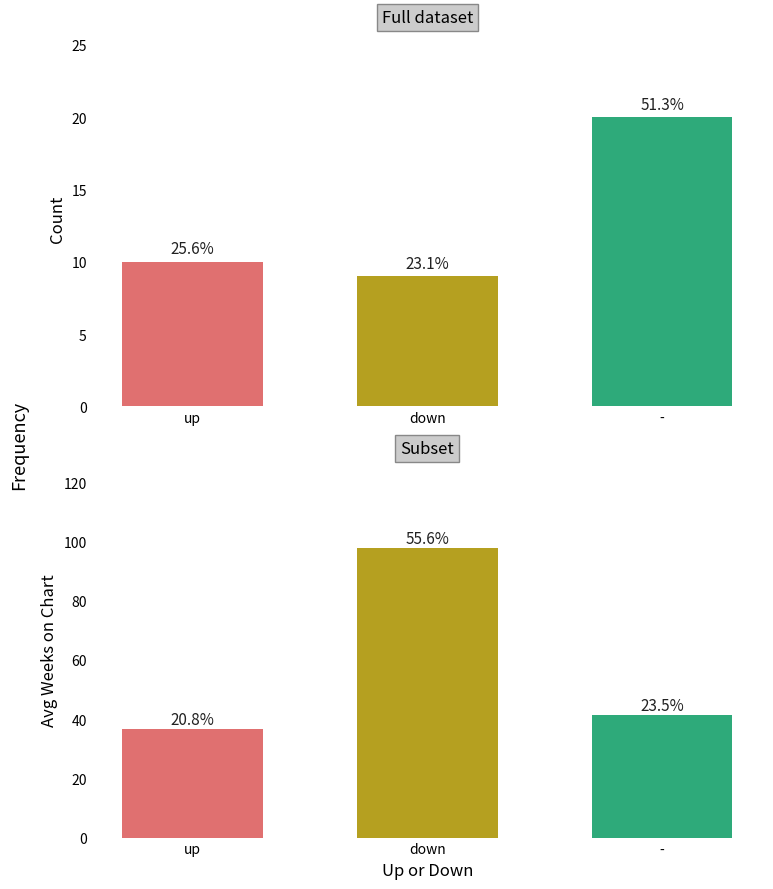

What is the difference between the highest and lowest values at up?

26.6